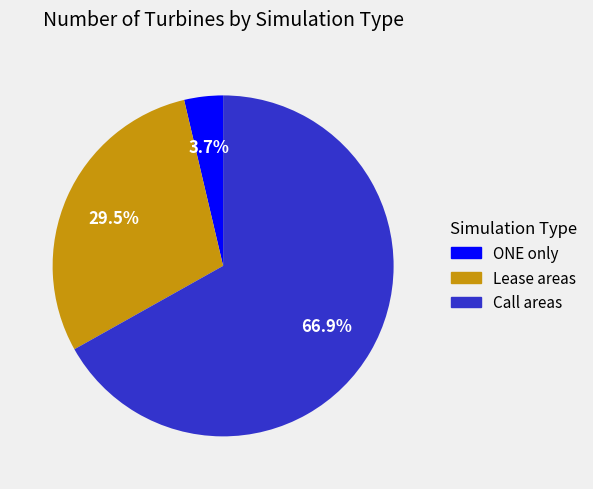

Count the number of slices in the pie.

3